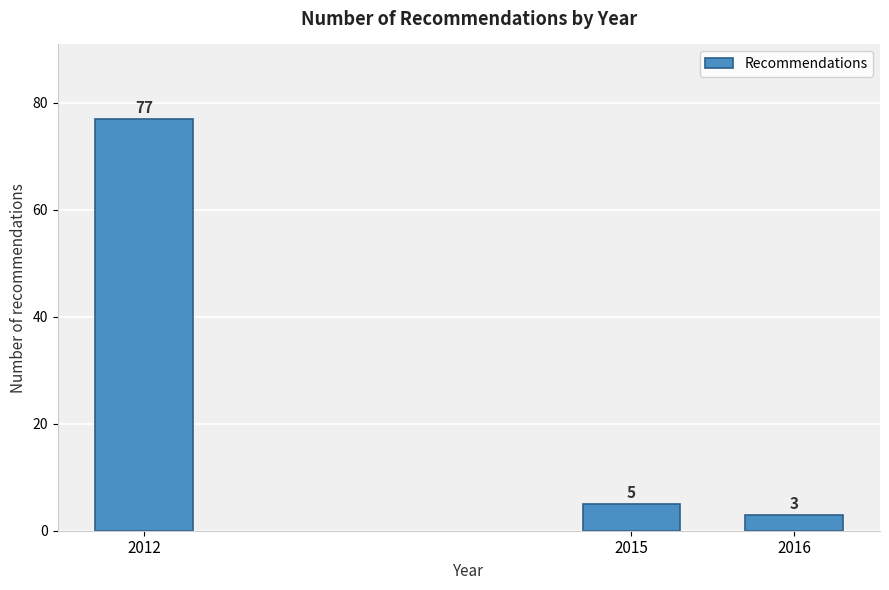

Reading left to right, what are all the values shown in this chart?

77	5	3